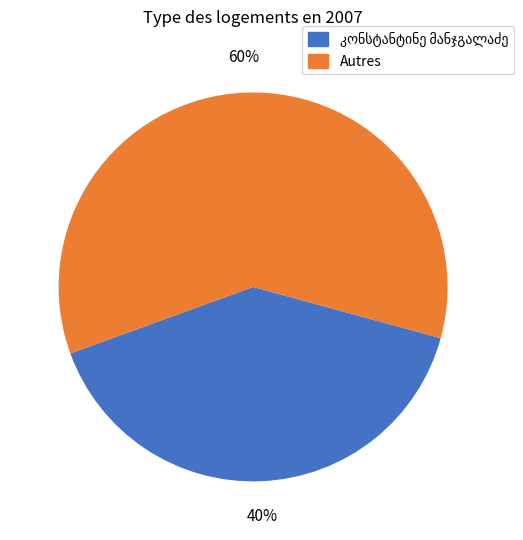

To the nearest percent, what is the average slice percentage?

50%